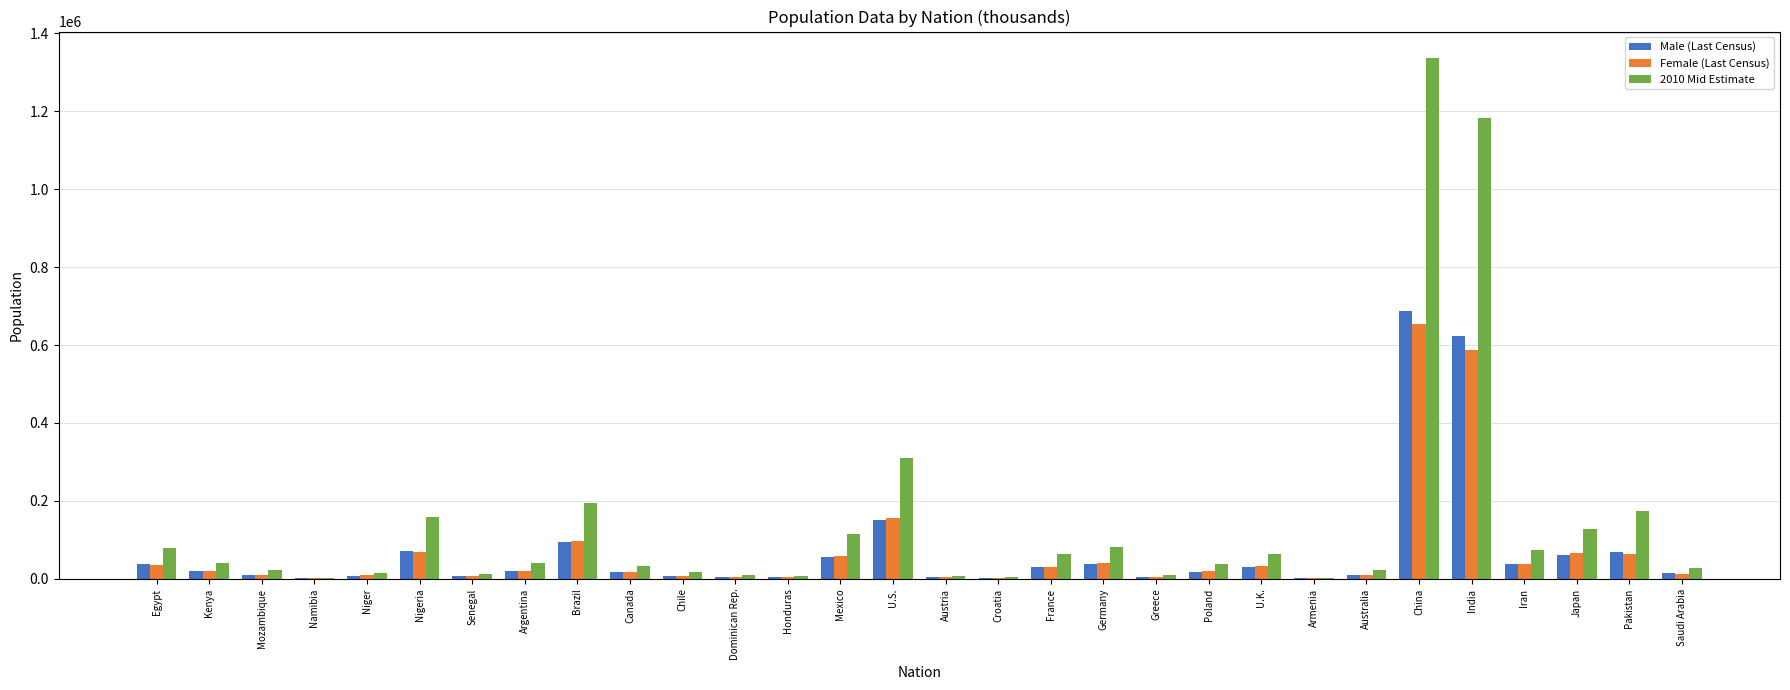

Which category has the highest value across all series?

China